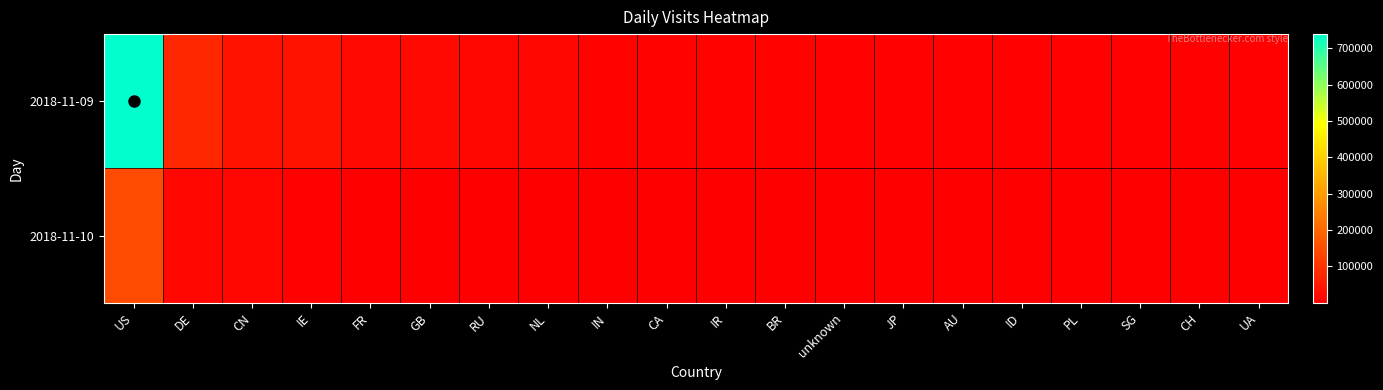

What is the difference between the highest and lowest values at FR?

16584